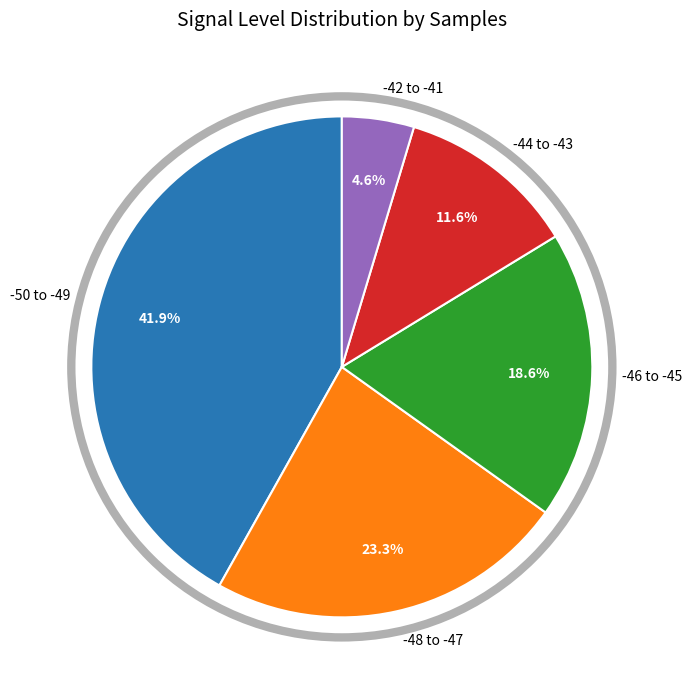

Which category has the smallest portion of the pie?

-42 to -41